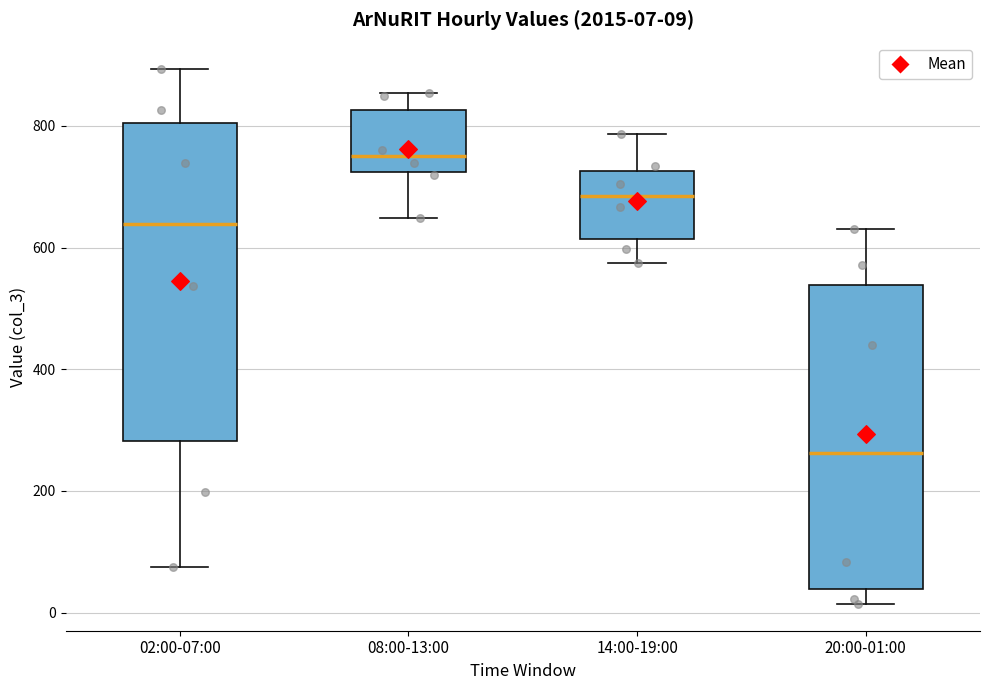

Which box's median line is the highest?

08:00-13:00